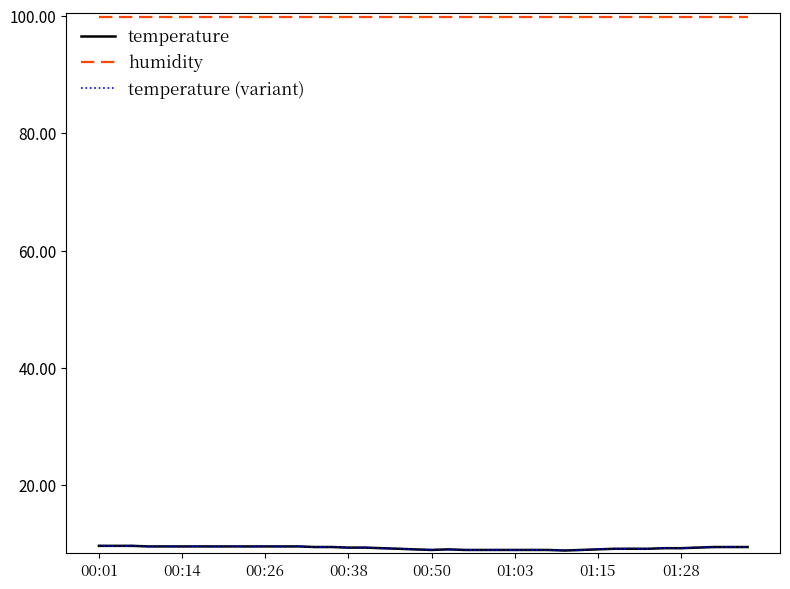

What is the maximum value for humidity?

99.9